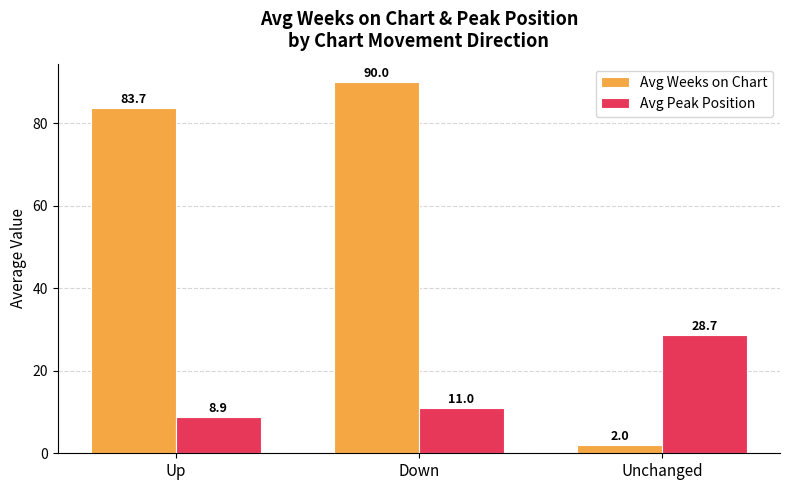

Rank the series by their average value, from highest to lowest.

Avg Weeks on Chart, Avg Peak Position